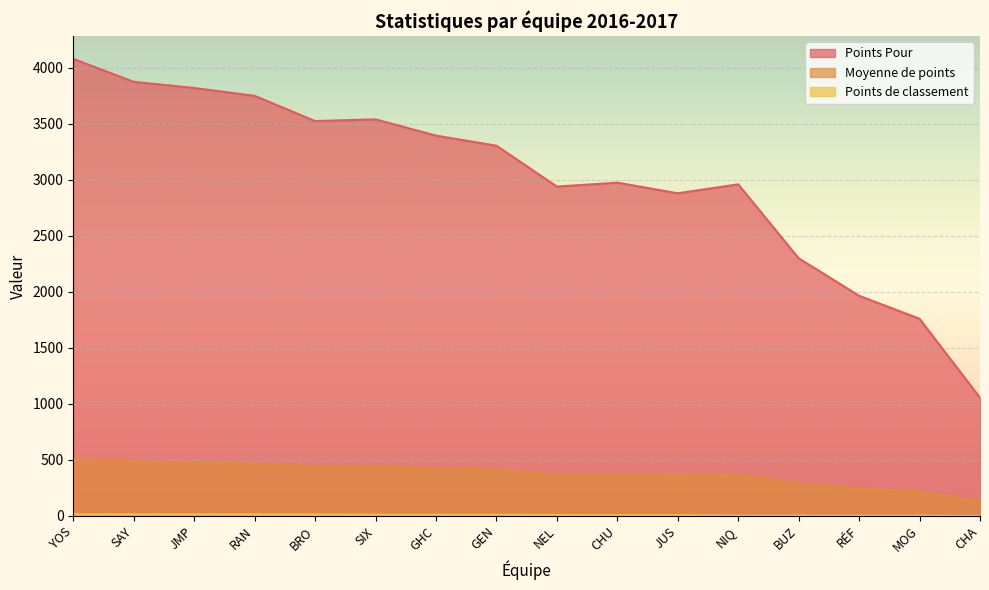

What are all the series names shown in the legend?

Points Pour, Moyenne de points, Points de classement